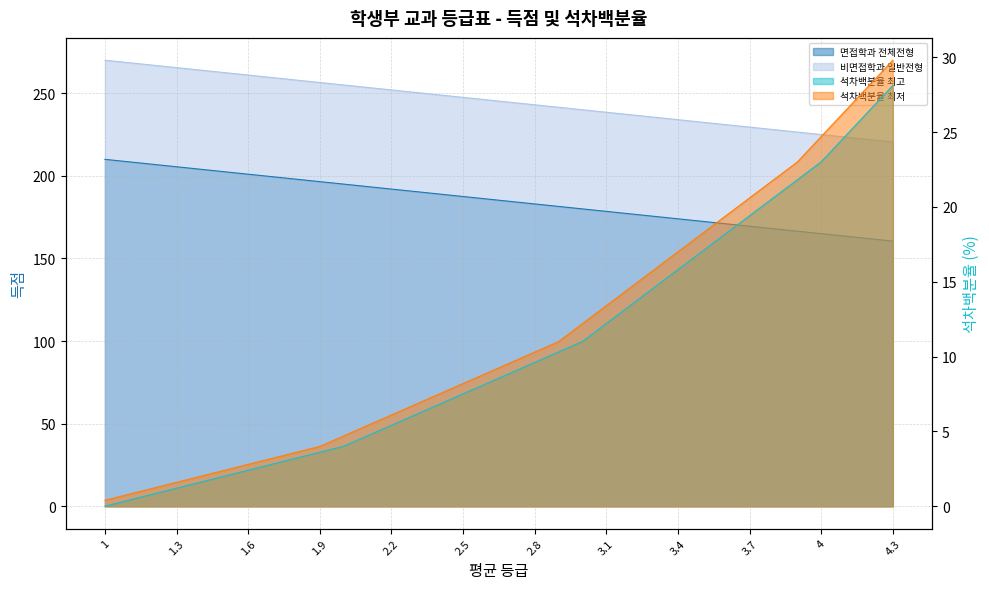

At which category is the sum across all series the highest?

1